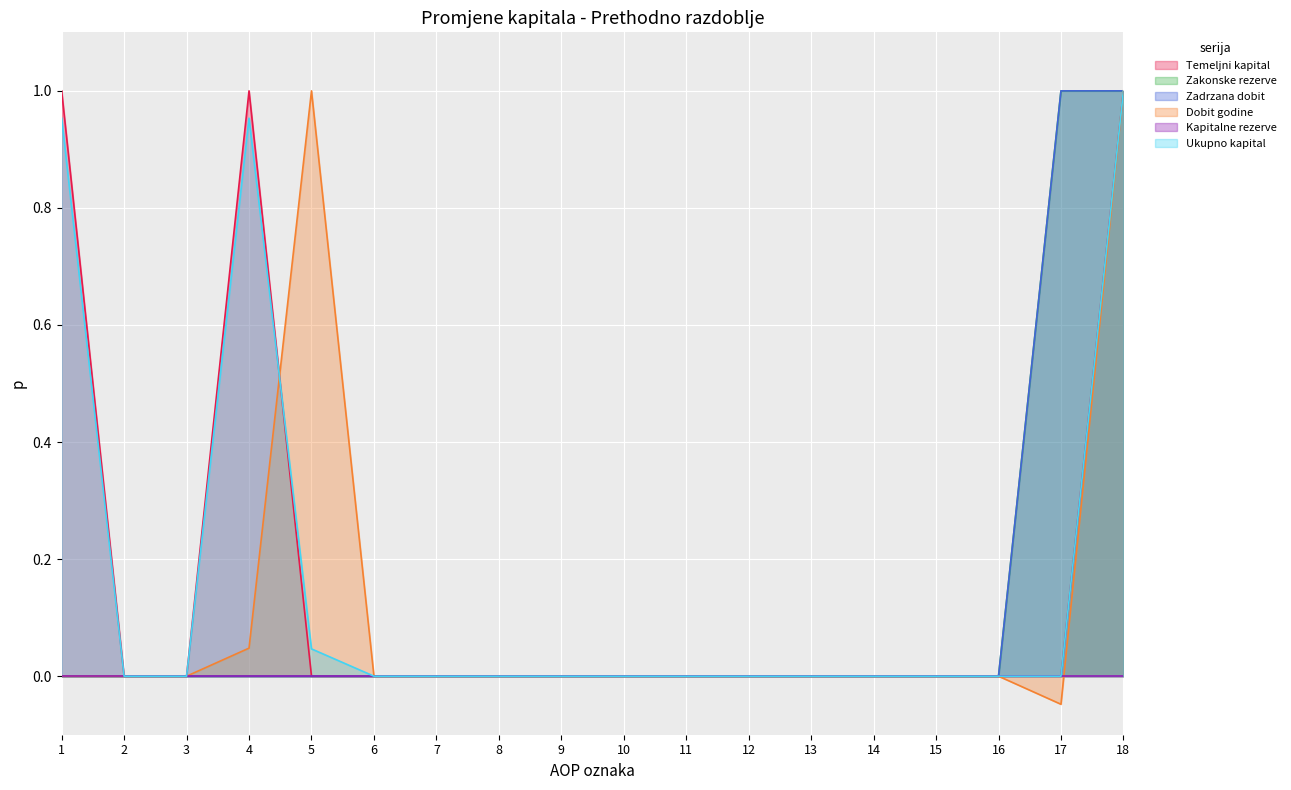

Does the chart display data point markers on the line(s)?

No